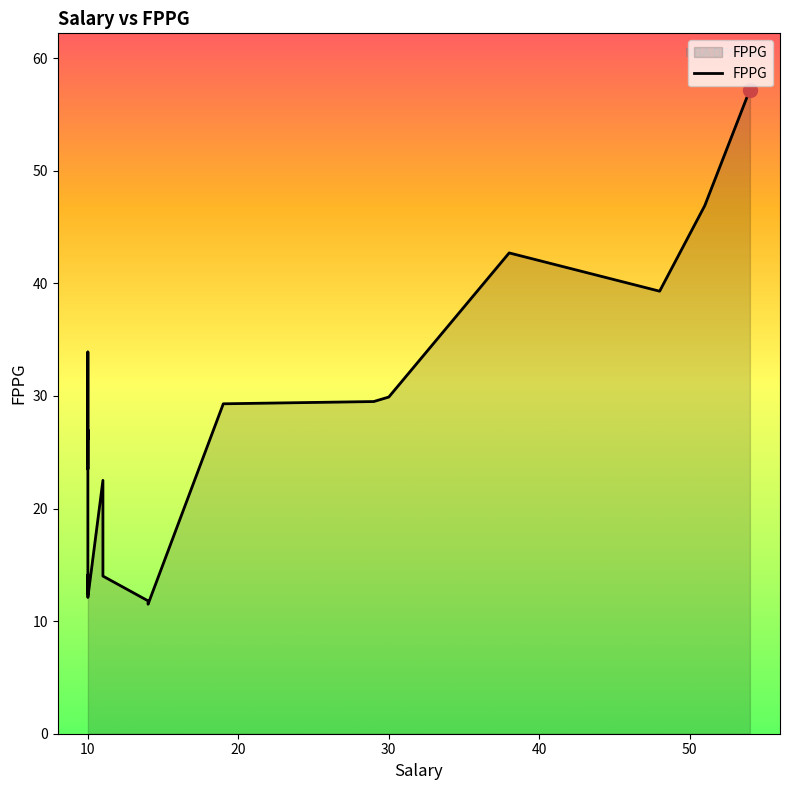

What is the label of the 20th point from the left?

14